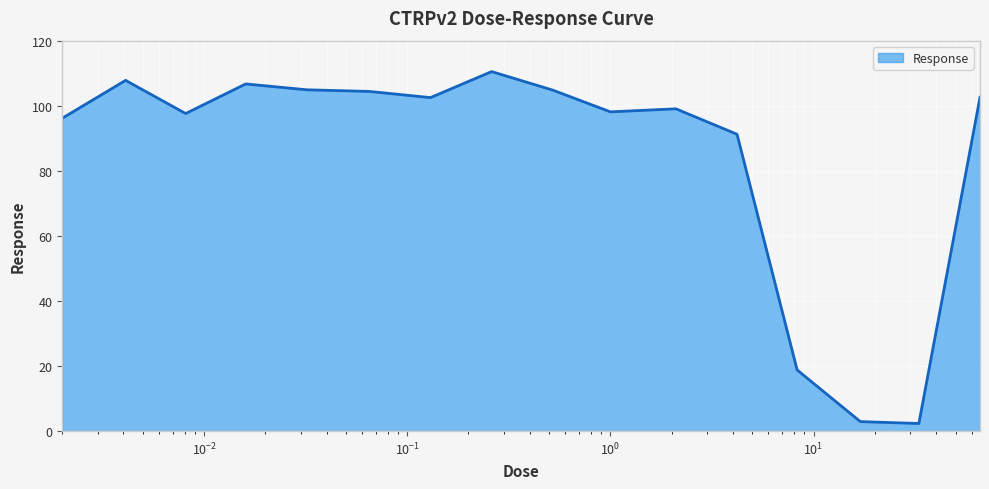

What is the difference between the maximum and minimum values?

108.2